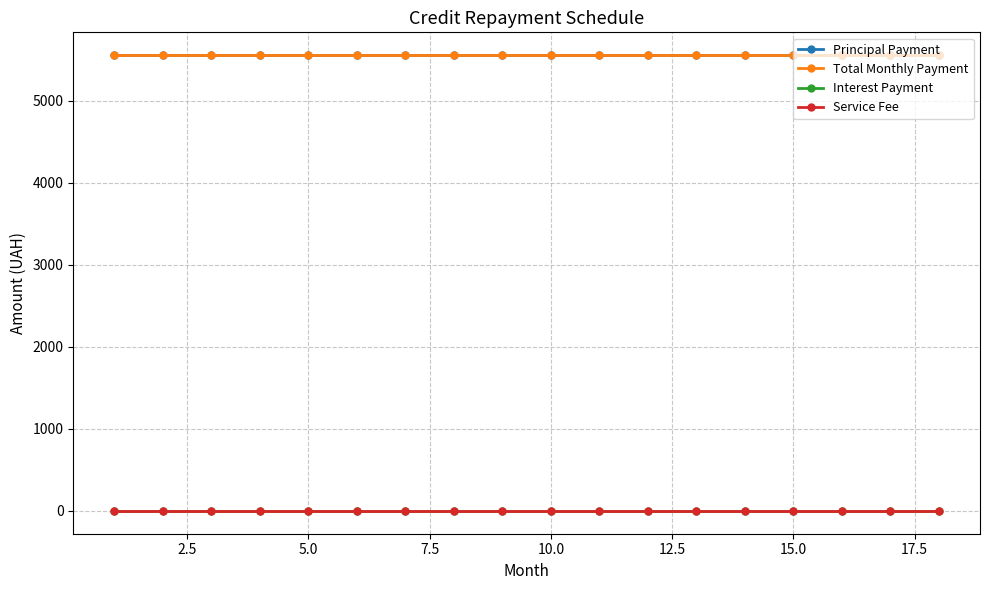

True or false: Total Monthly Payment and Interest Payment intersect in this chart.

False